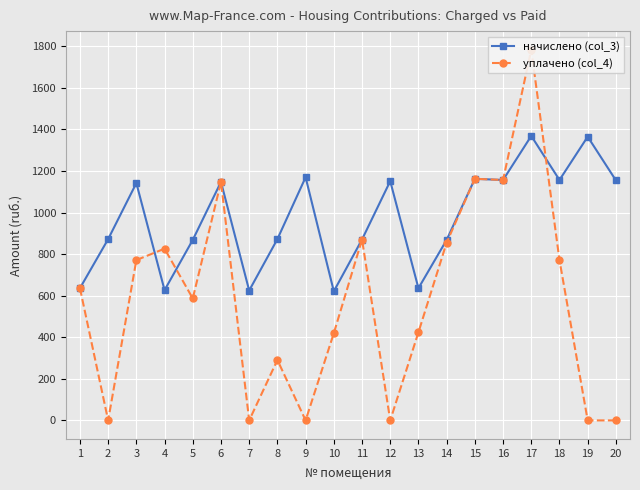

What is the difference between the second highest and minimum values in the начислено (col_3) series?

744.0